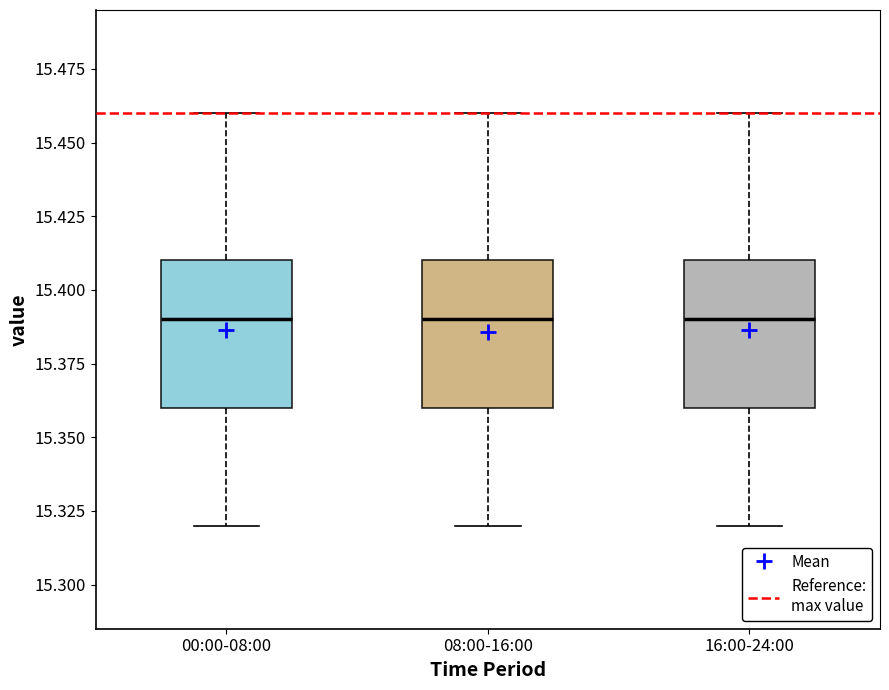

Reading left to right, read every box against the y-axis: the position of its median line, the range the box covers, and the ends of its whiskers. The values are not printed on the chart, so give them approximately, as read against the axis.

00:00-08:00: median 15.39, box 15.36 to 15.41, whiskers 15.32 to 15.46
08:00-16:00: median 15.39, box 15.36 to 15.41, whiskers 15.32 to 15.46
16:00-24:00: median 15.39, box 15.36 to 15.41, whiskers 15.32 to 15.46